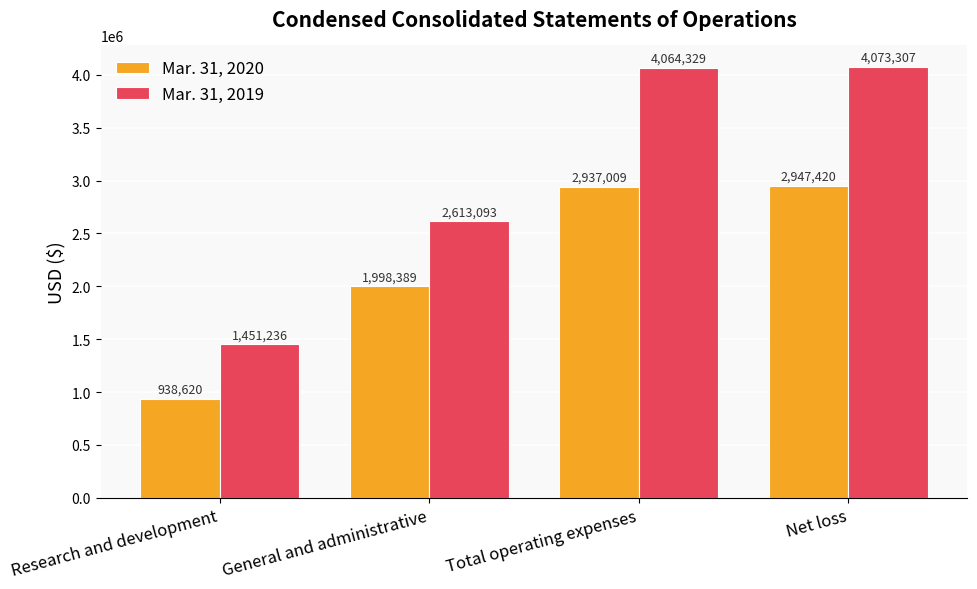

What is the sum of all Mar. 31, 2019 values?

12201965